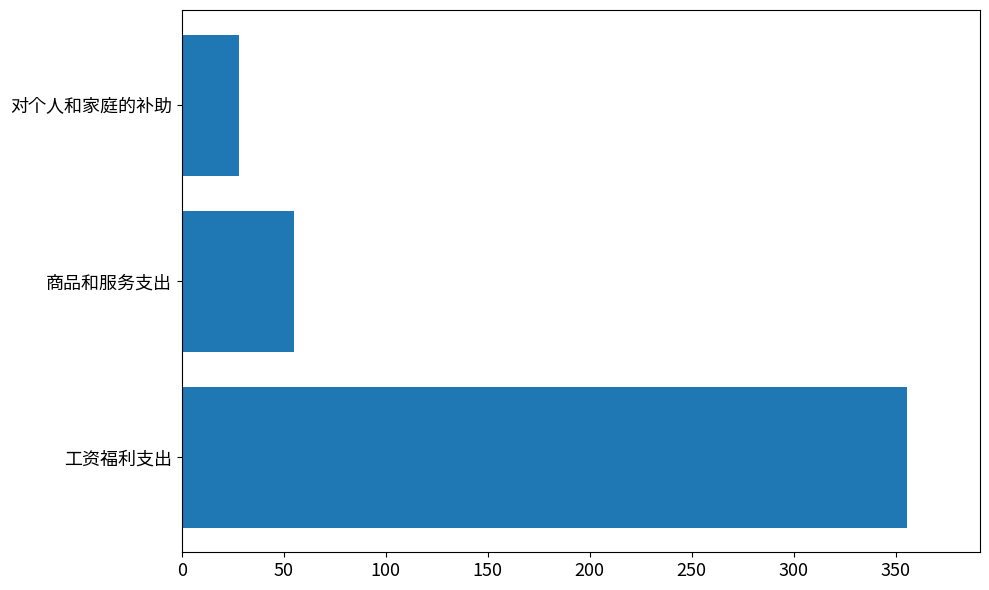

The value at 商品和服务支出 is 54.8. True or false?

True